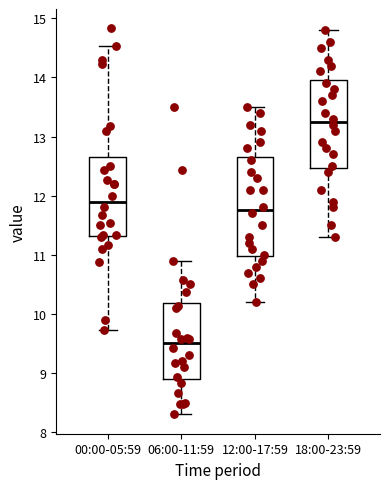

Where does the median line of the box for 00:00-05:59 sit on the y-axis? The values are not printed on the chart, so give them approximately, as read against the axis.

11.9